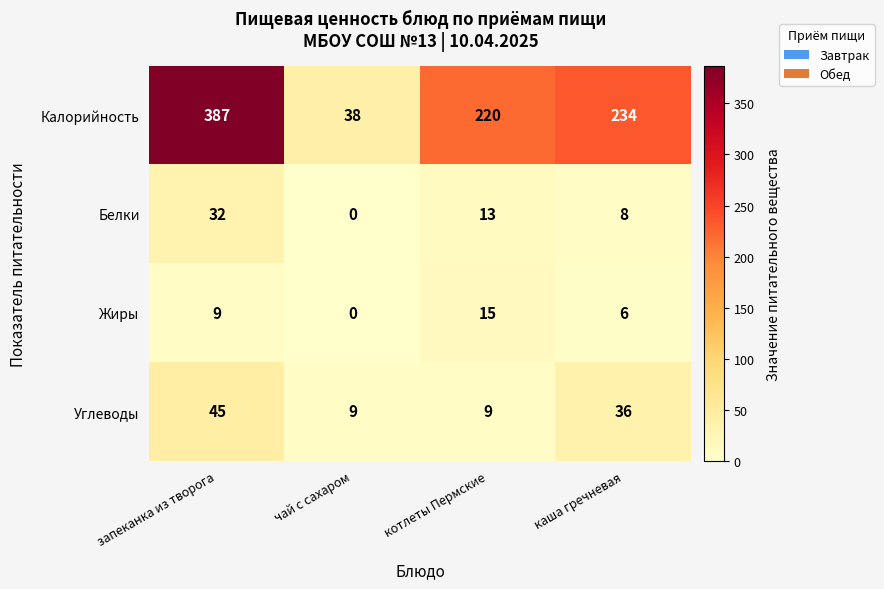

The Белки series shows 2 at каша гречневая. True or false?

False